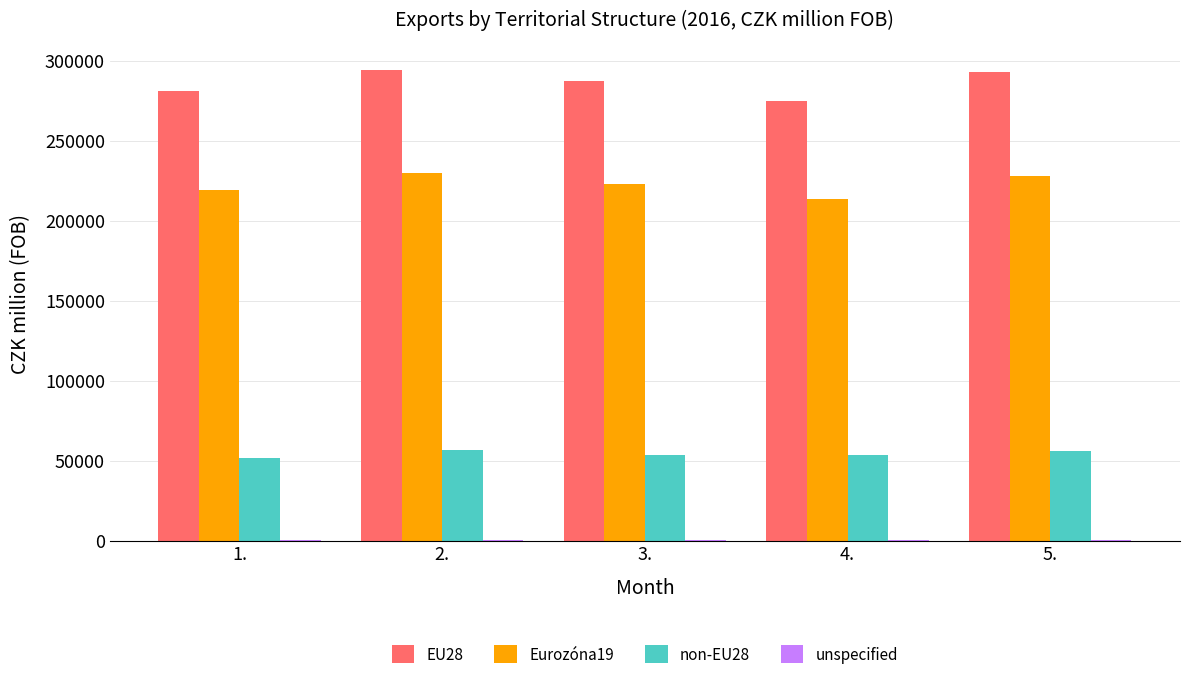

What is the label of the 4th bar from the left?

4.